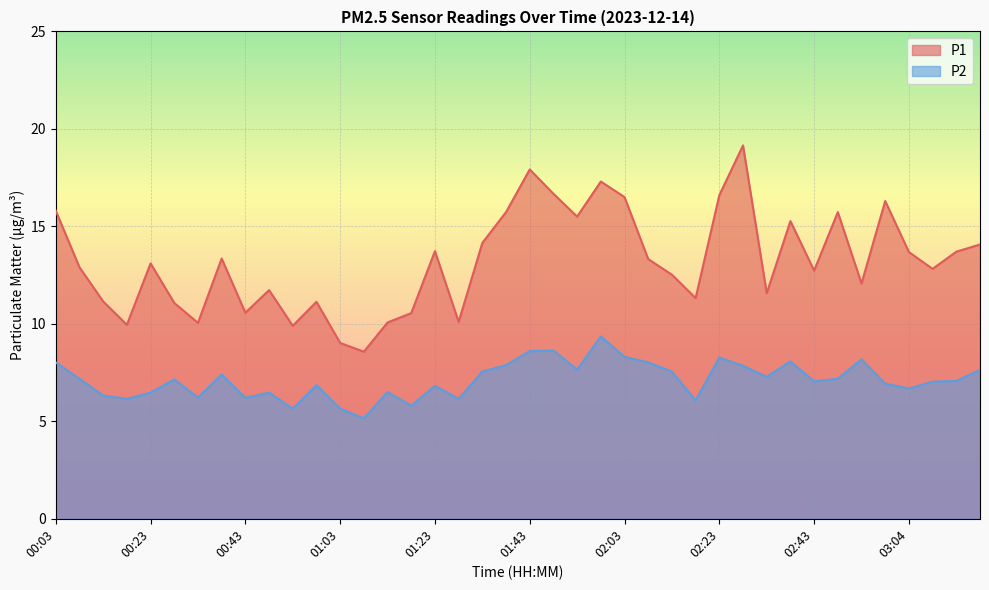

Which series has the largest total across all categories?

P1